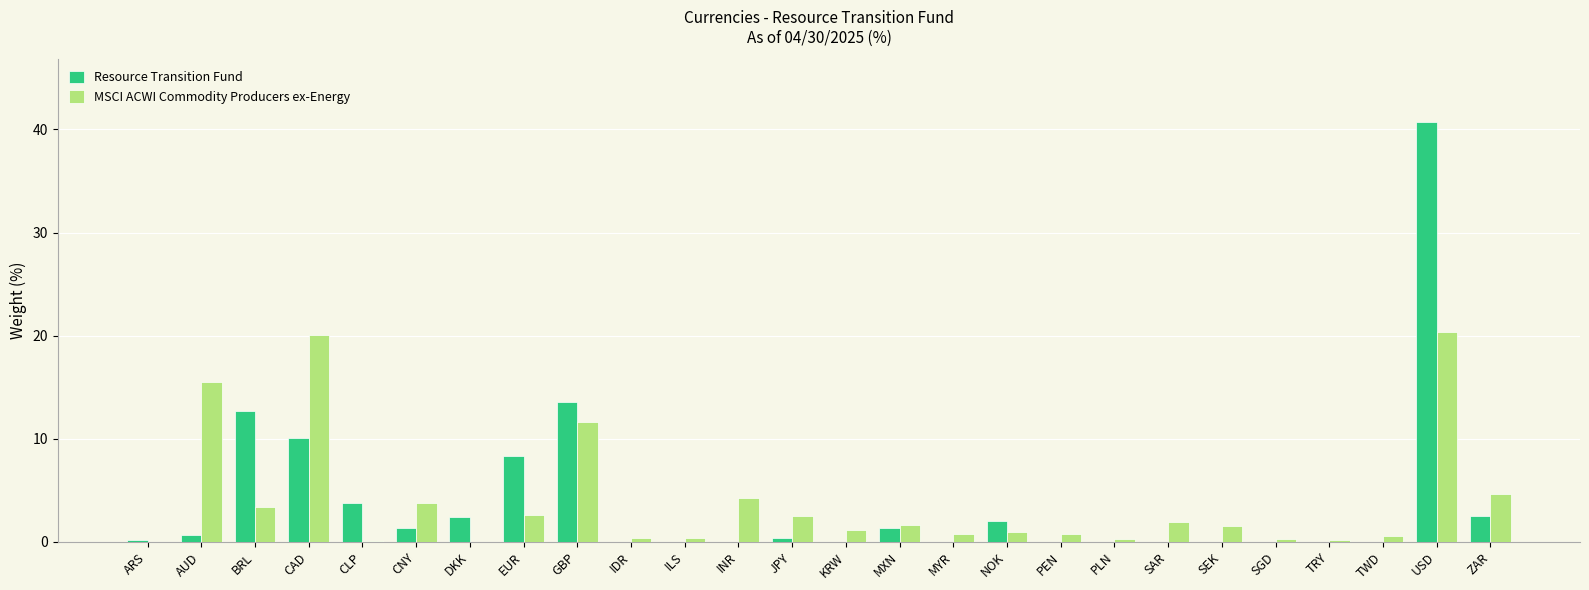

Which series has the largest range (max minus min)?

Resource Transition Fund